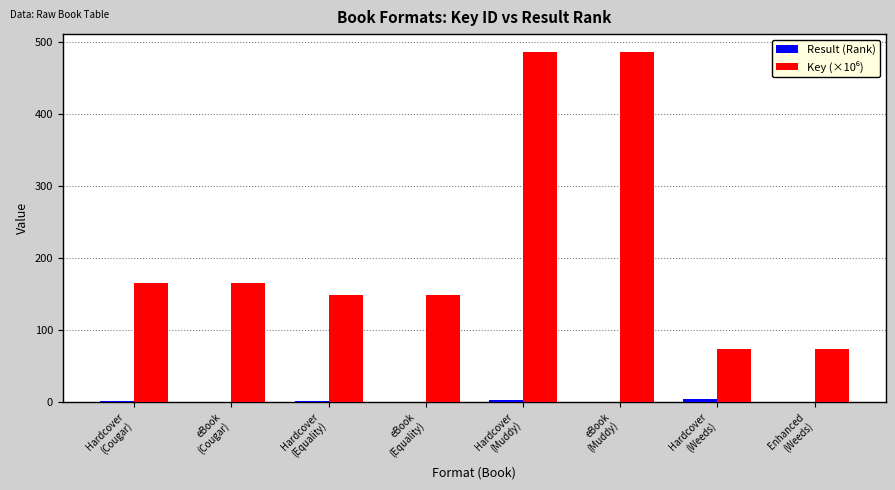

What is the greatest value displayed?

486.3